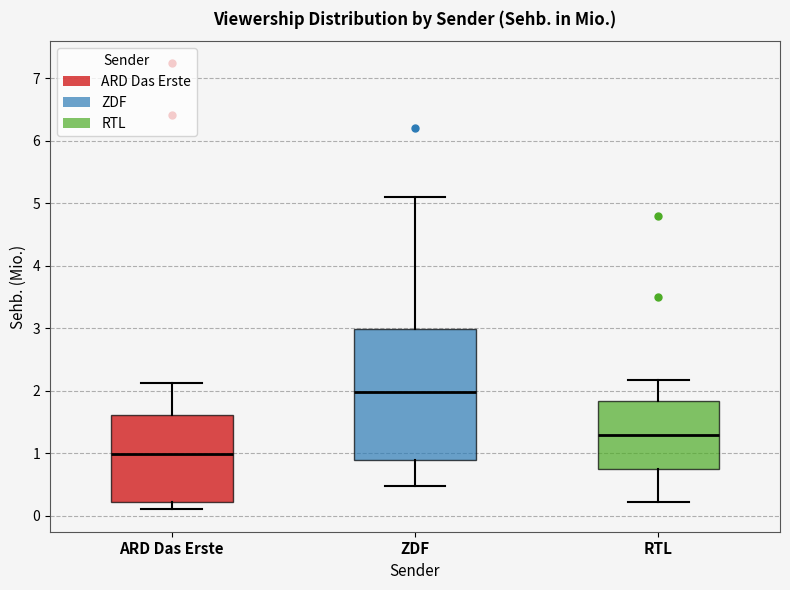

Which box has the highest median line?

ZDF